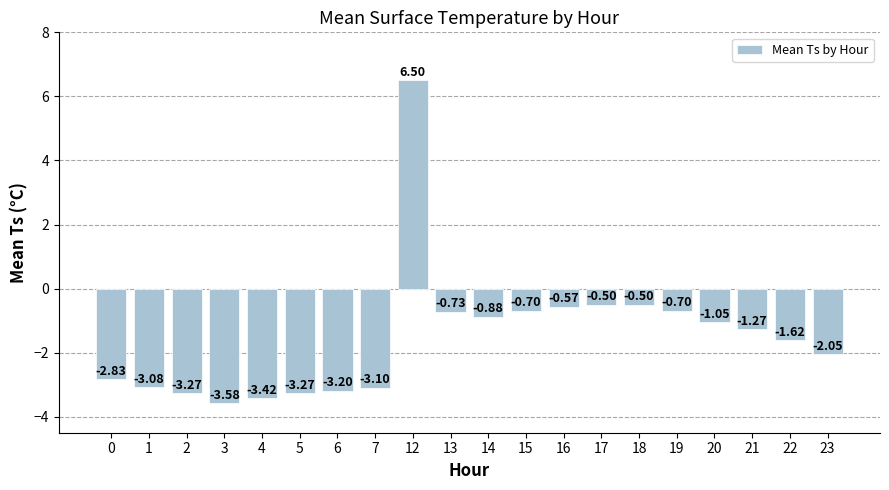

How many positive values are there?

1